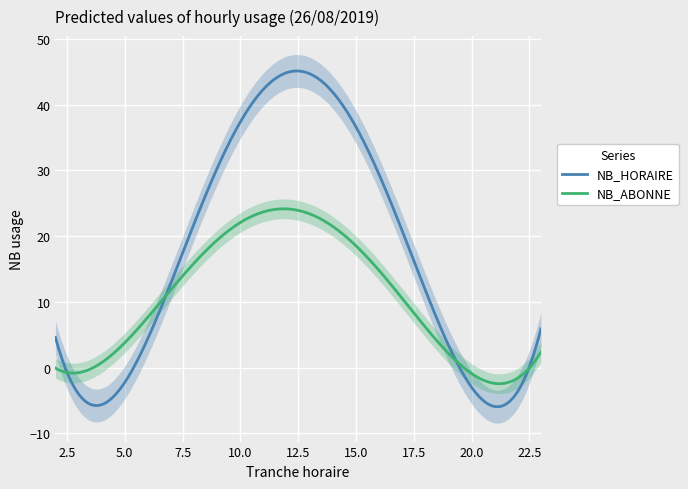

What is the highest value of the NB_ABONNE series?

24.2